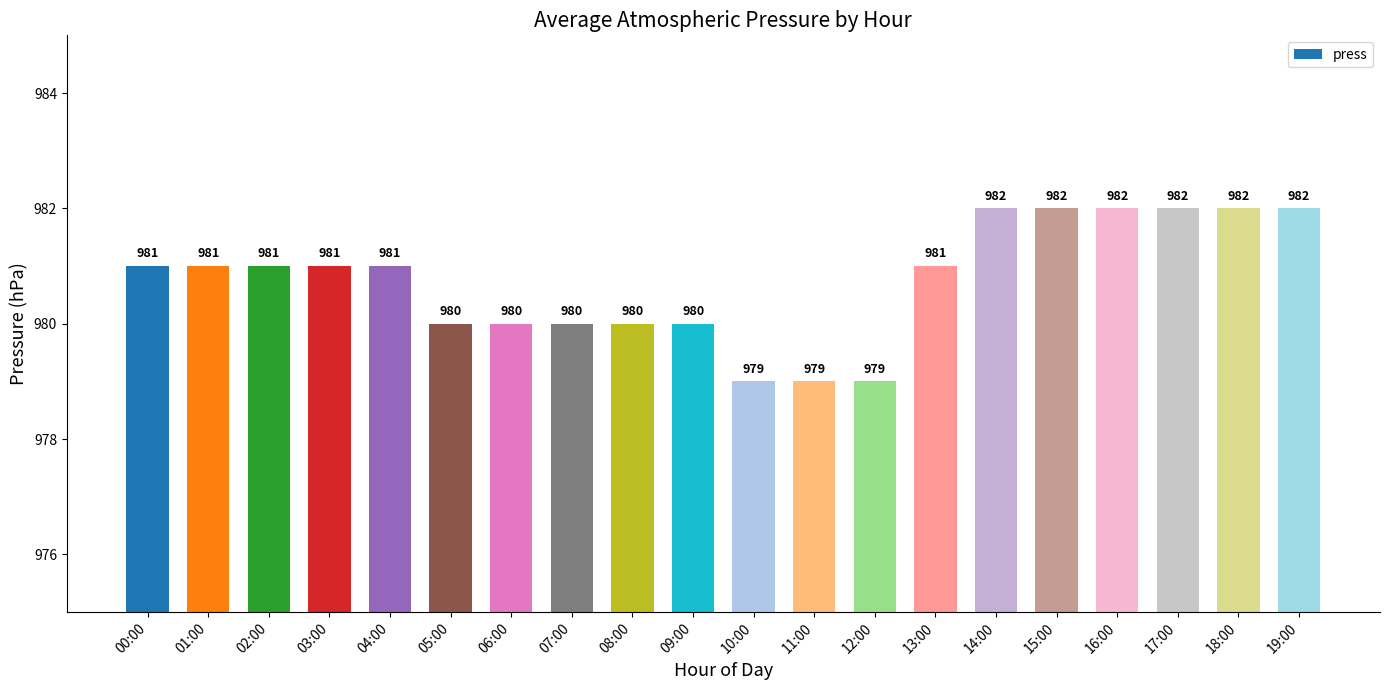

Reading left to right, extract all data points from this chart.

981	981	981	981	981	980	980	980	980	980	979	979	979	981	982	982	982	982	982	982